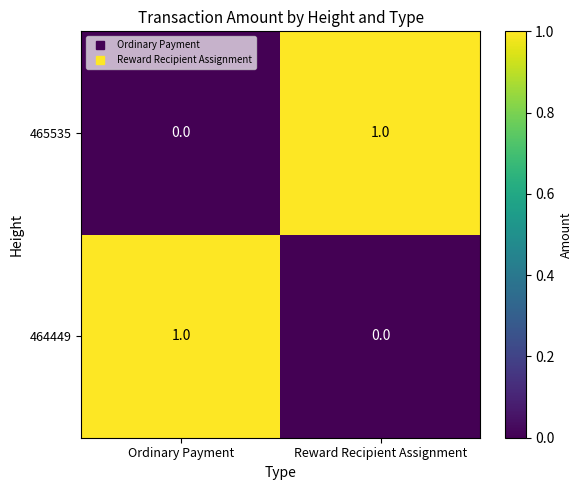

Reading left to right, what are all the values shown in this chart?

465535: Ordinary Payment=0	Reward Recipient Assignment=1
464449: Ordinary Payment=1	Reward Recipient Assignment=0